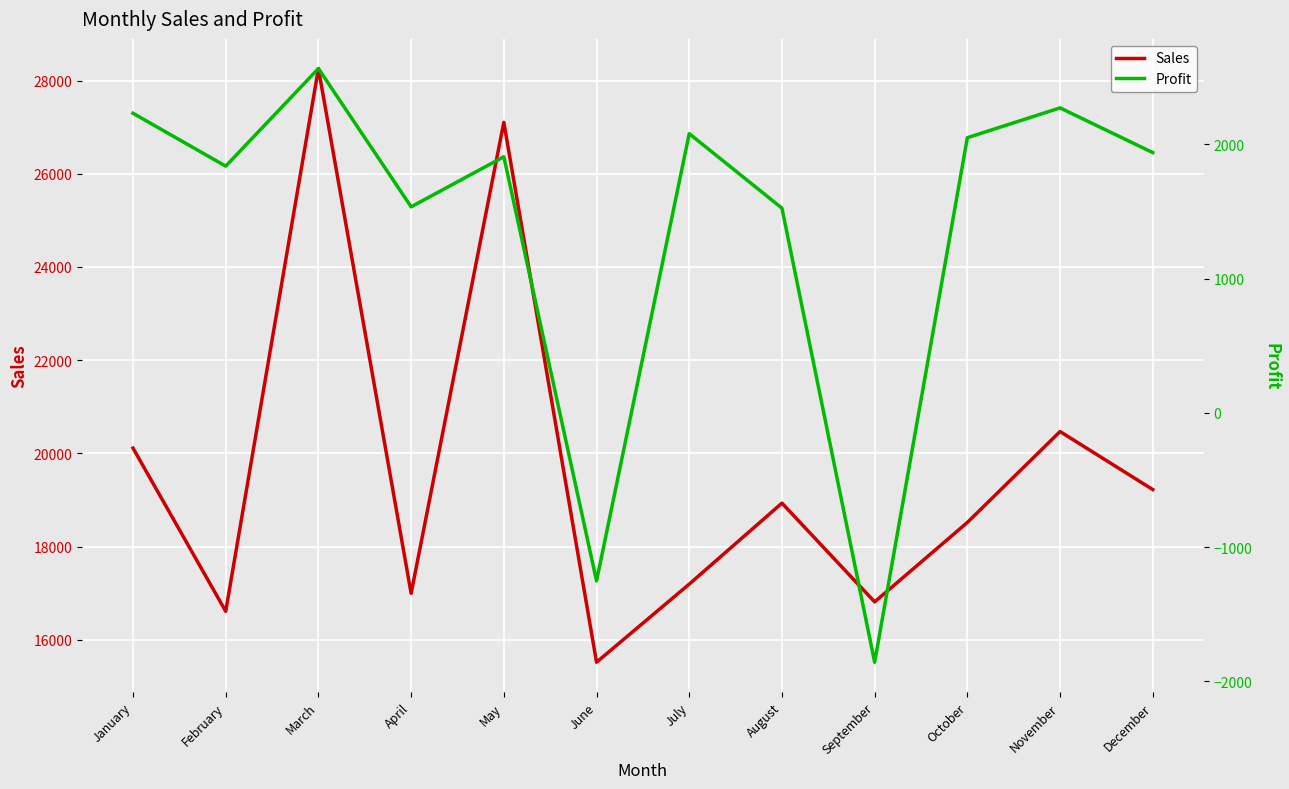

How many values in the Sales series are below 18933?

6